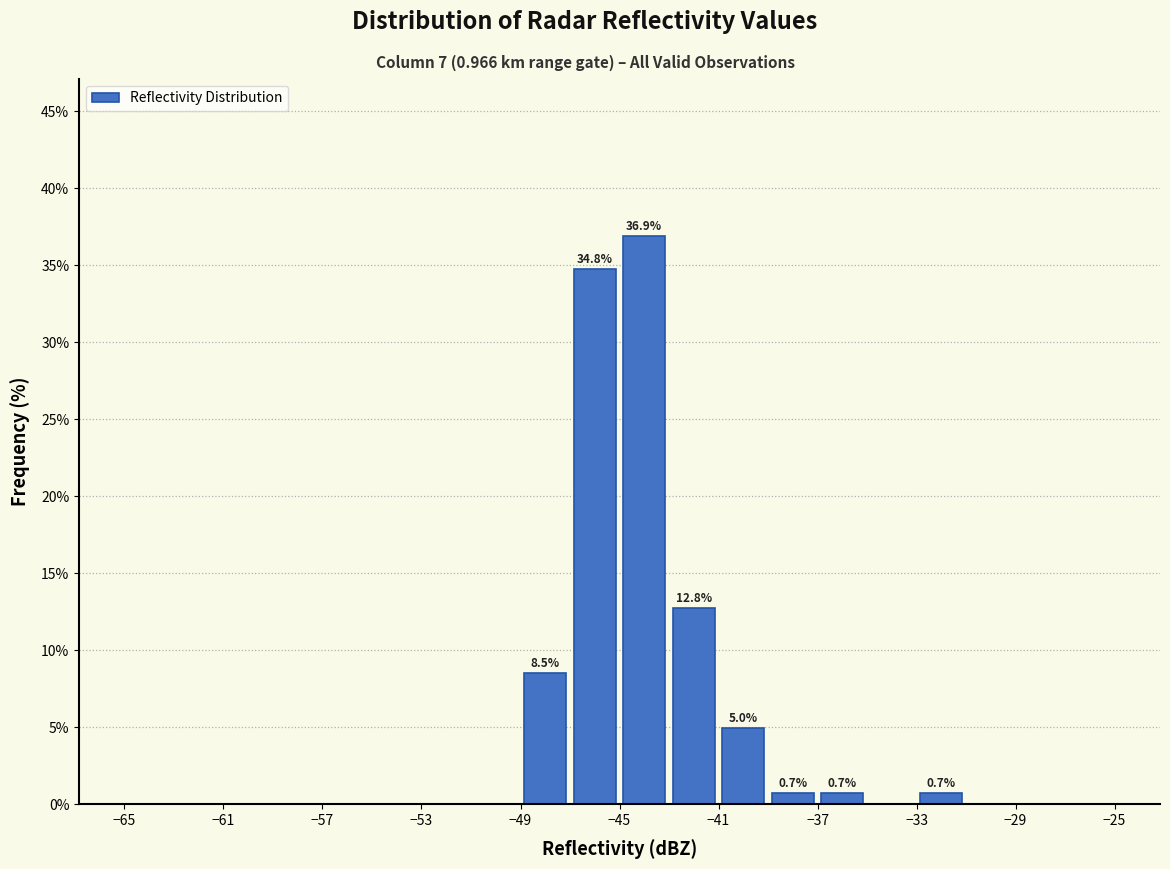

Which range on the x-axis has the tallest bar?

-45 to -43